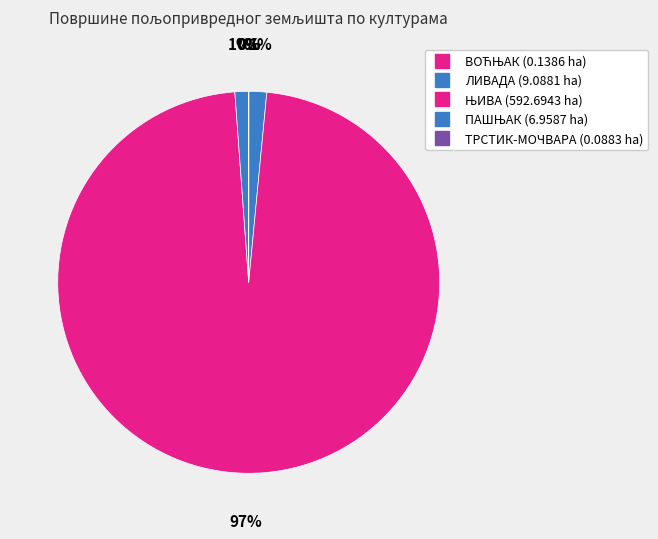

What is the majority slice?

ЊИВА